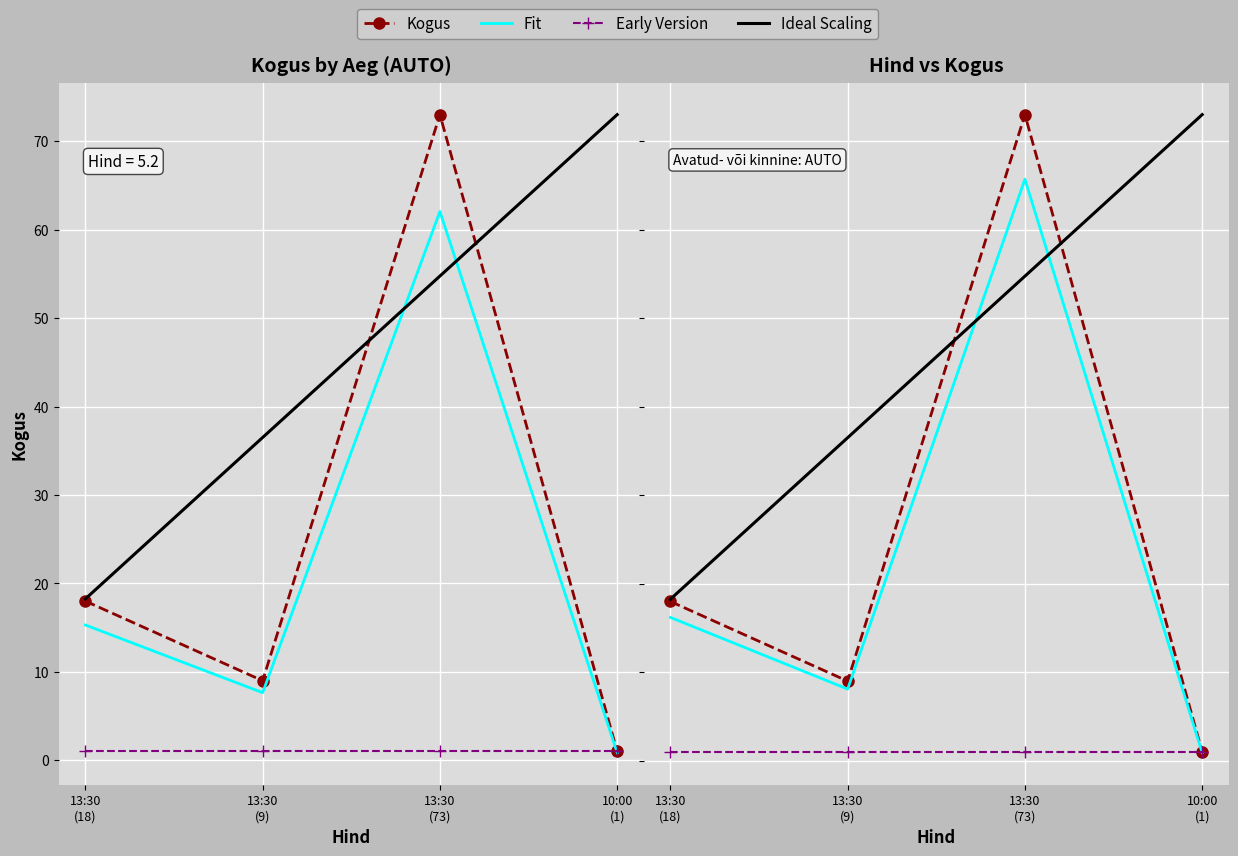

What is the label of the 1st point from the right?

10:00
(1)